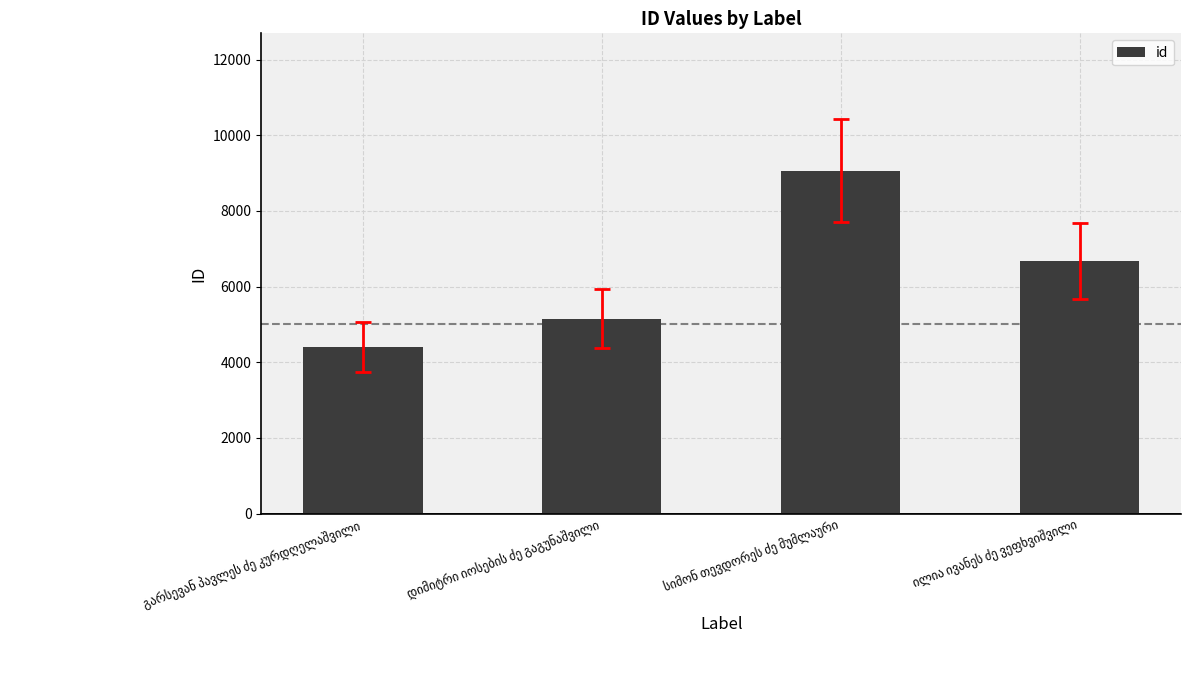

How many categories are shown in the chart?

4